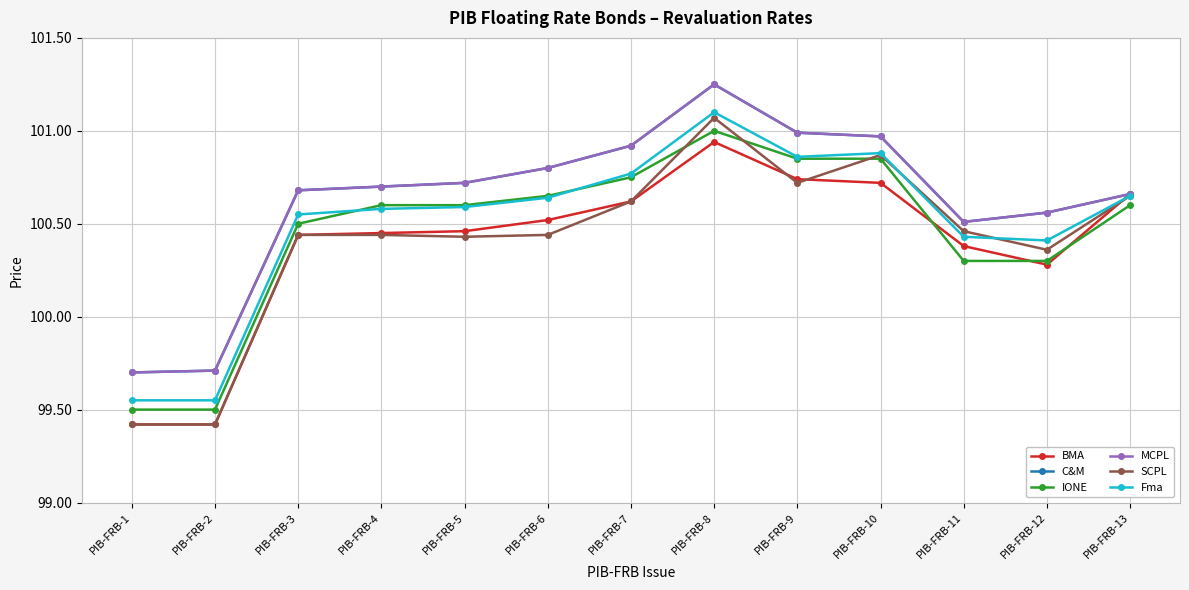

What is the minimum value shown in the chart?

99.4